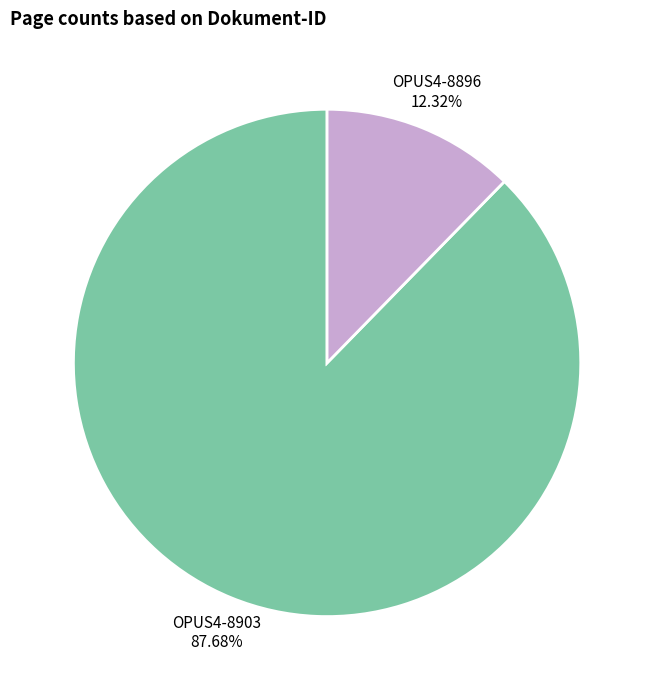

Which category has the biggest portion of the pie?

OPUS4-8903